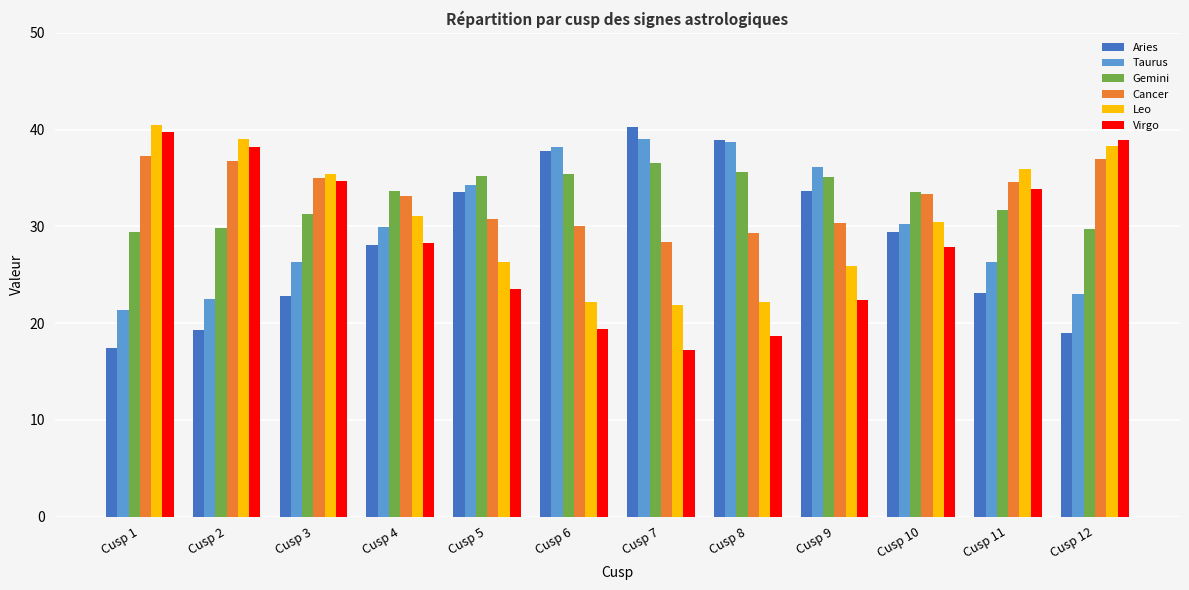

What is the difference between the highest and lowest values at Cusp 5?

11.7